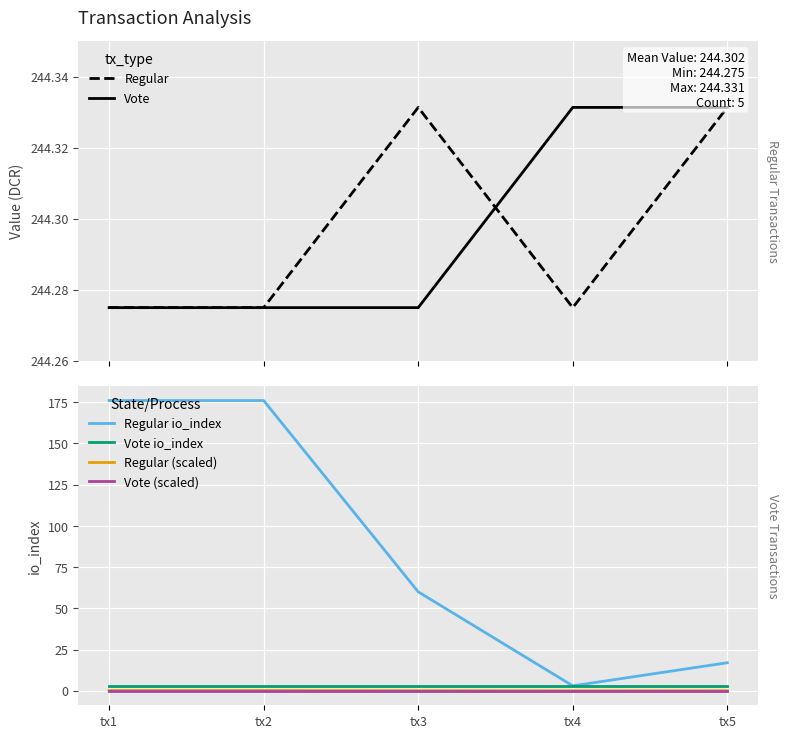

The Regular (scaled) series shows 0.1 at tx1. True or false?

False